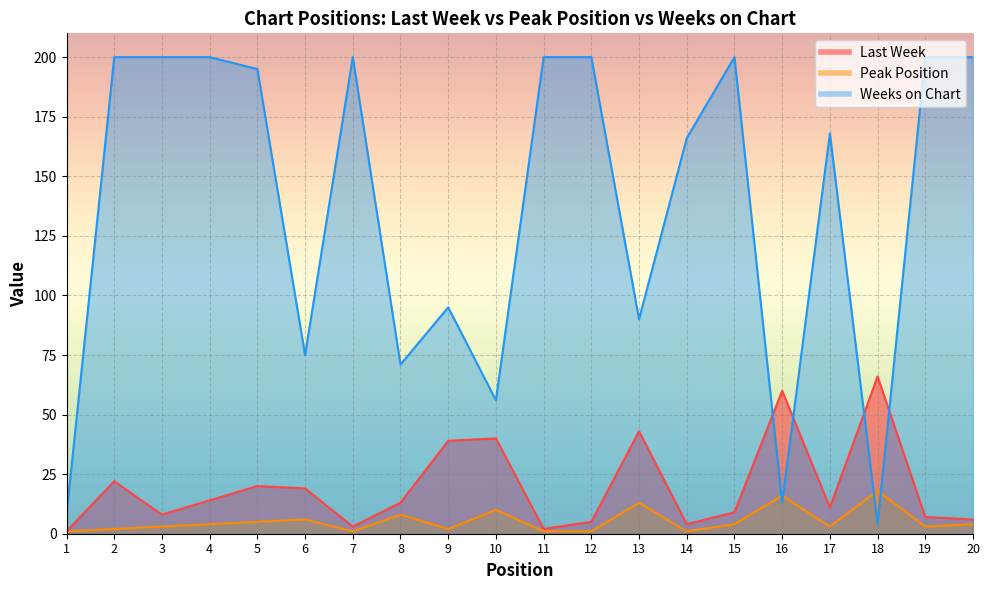

What is the approximate value of Weeks on Chart at 8, to the nearest 5?

70